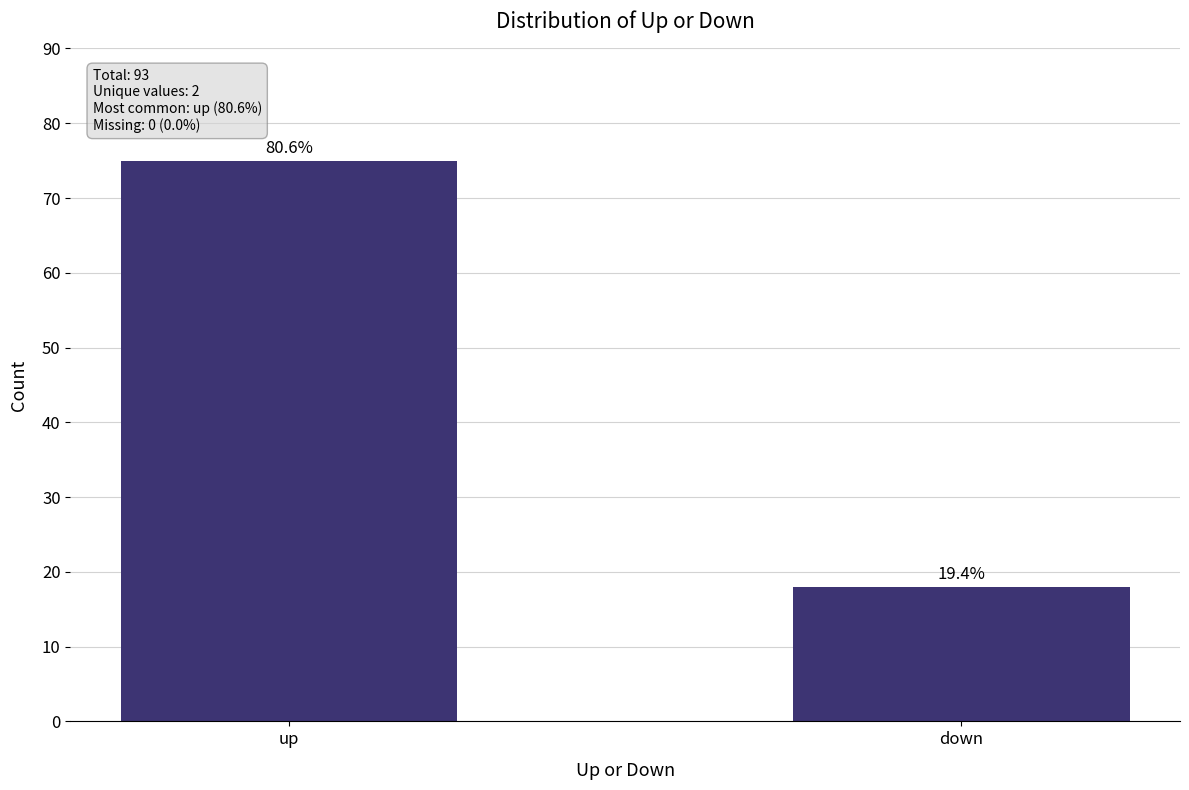

What position from the right is down?

1